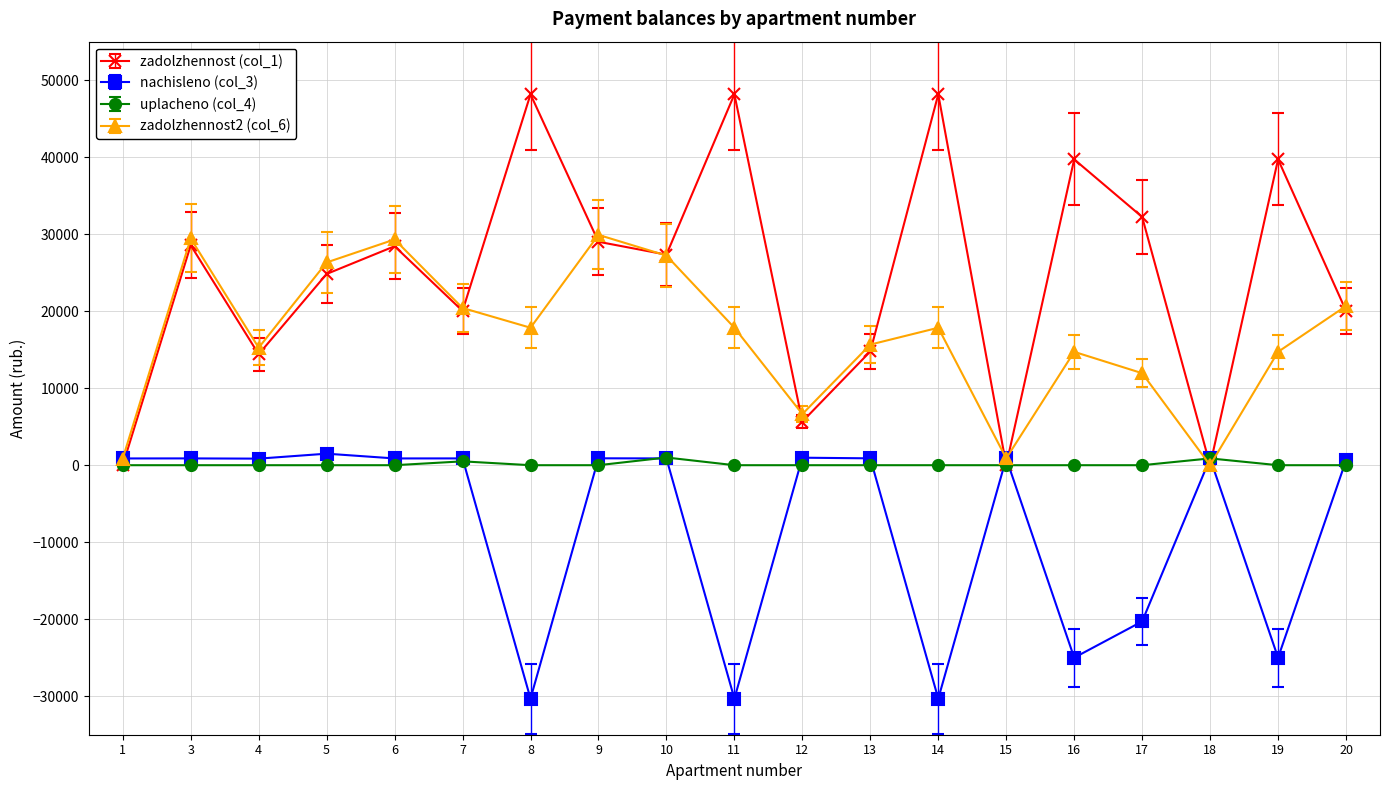

What is the smallest value displayed?

-30312.6